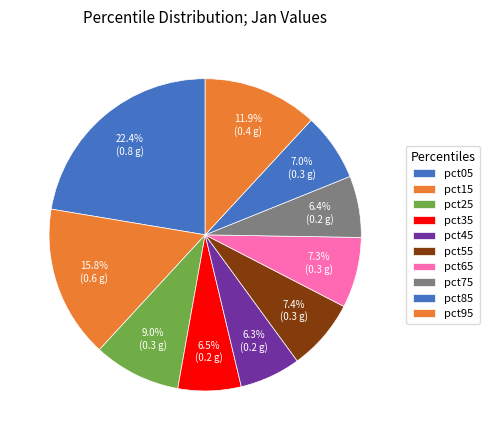

What percentage do pct15 and pct75 together represent?

22.2%